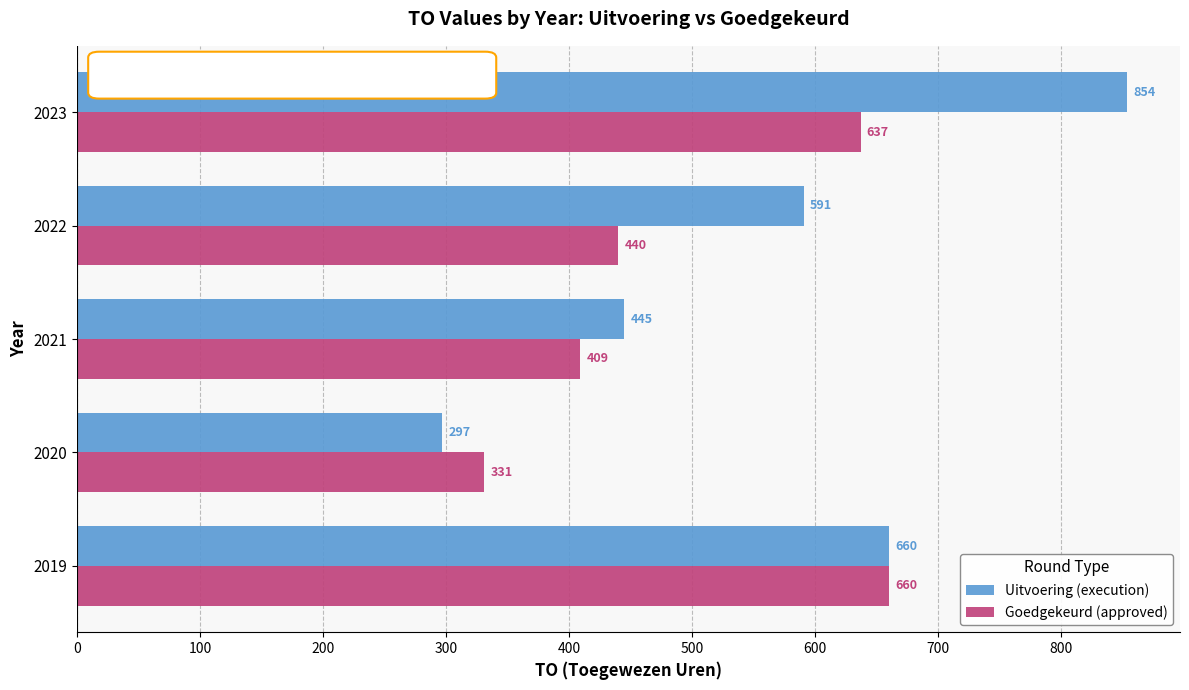

What is the smallest value displayed?

297